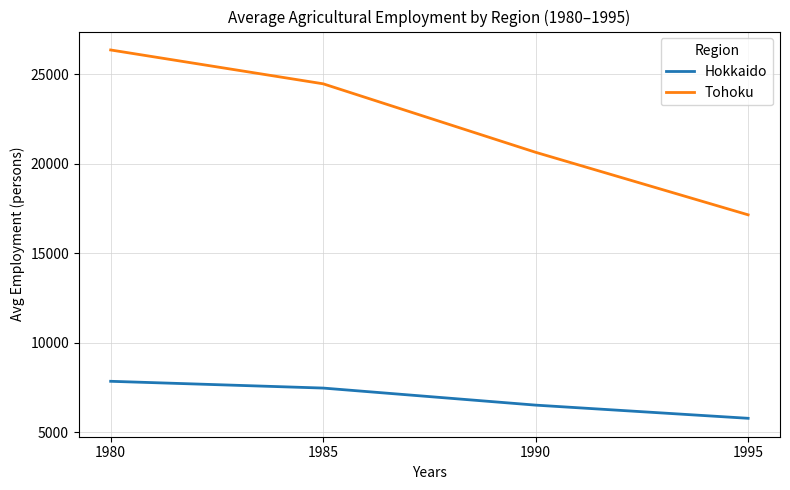

True or false: Hokkaido and Tohoku cross at least once.

False